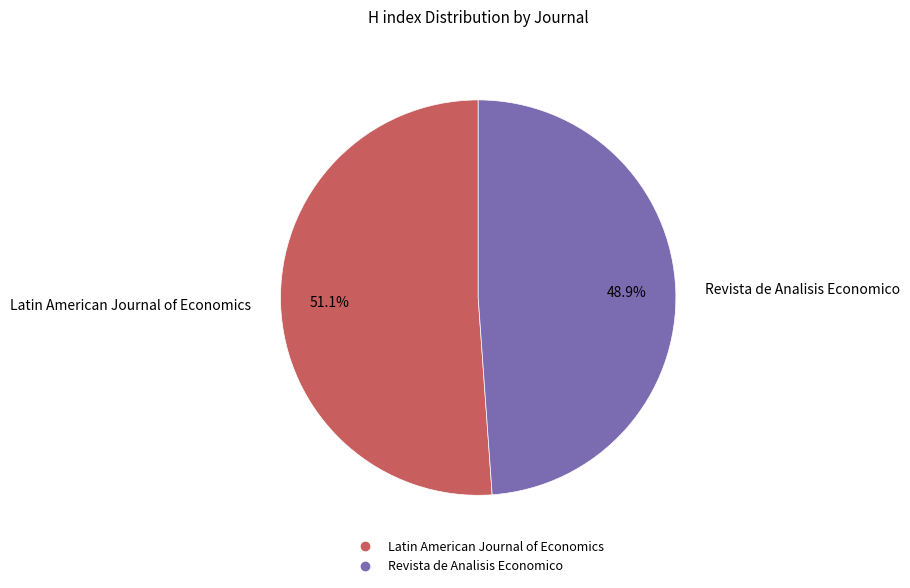

Which category accounts for the majority?

Latin American Journal of Economics